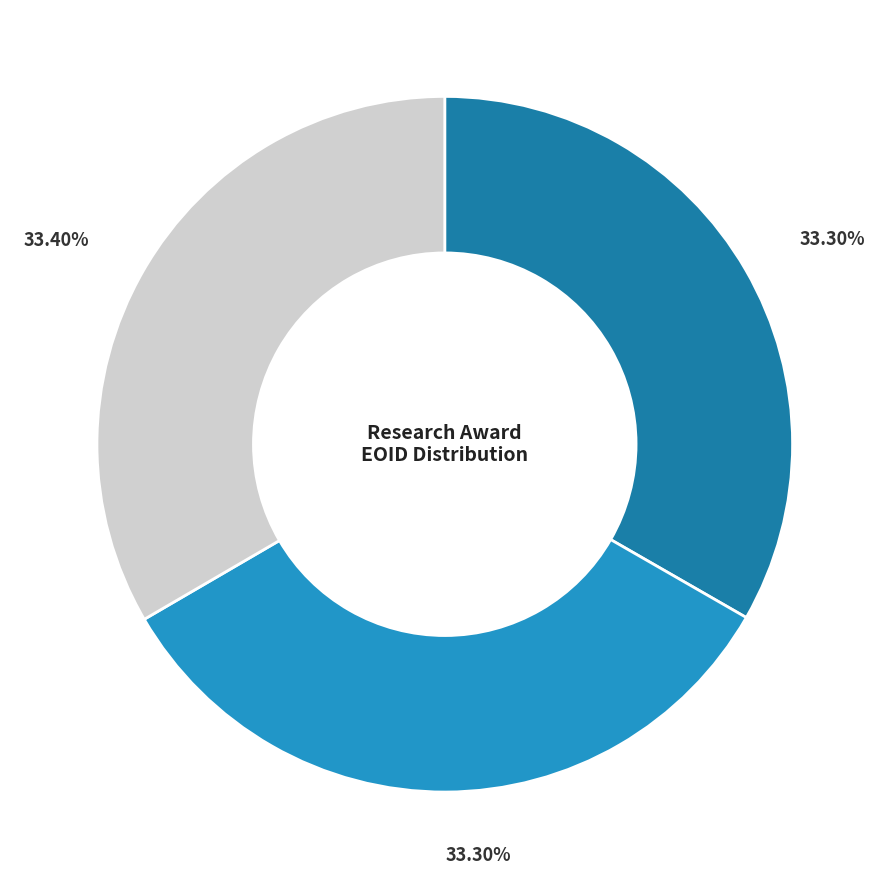

Does any single category account for the majority?

No